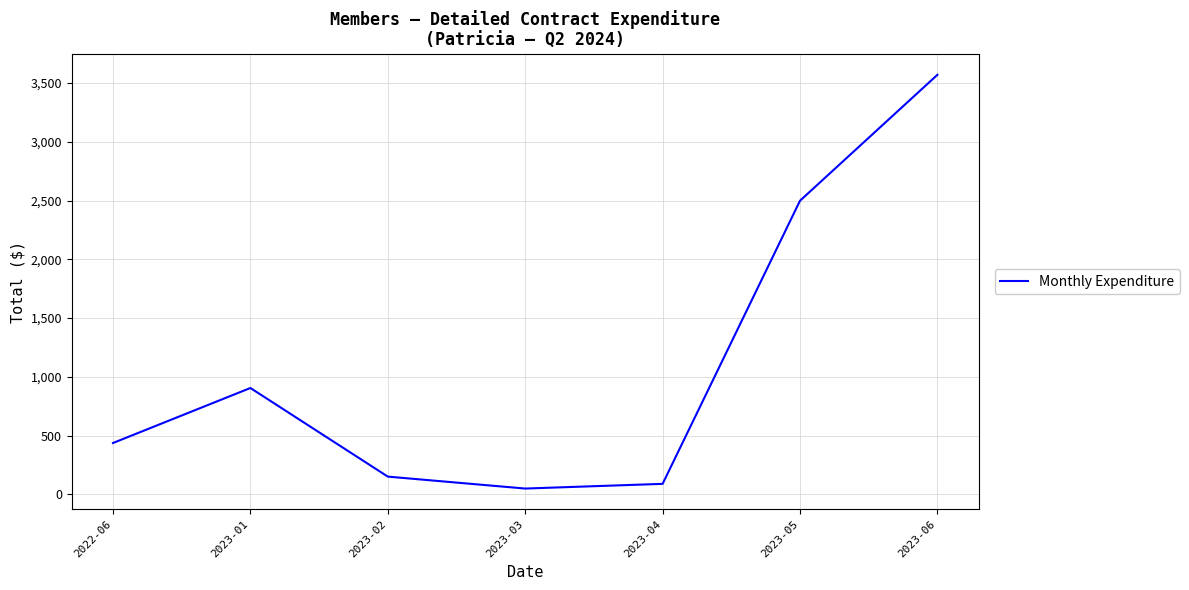

Where is the first local maximum?

2023-01